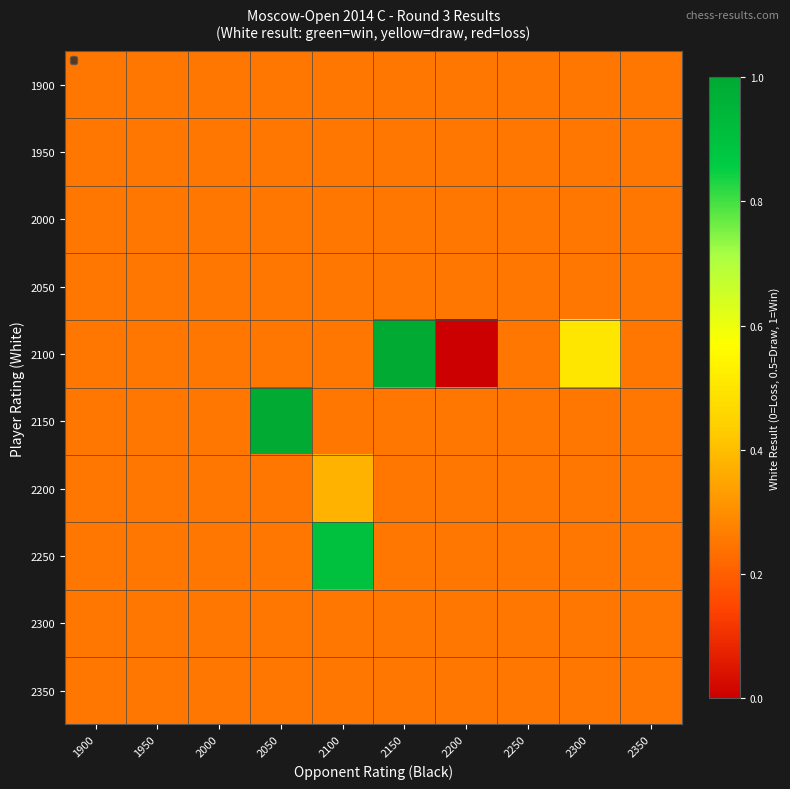

Count the number of categories in the chart.

10